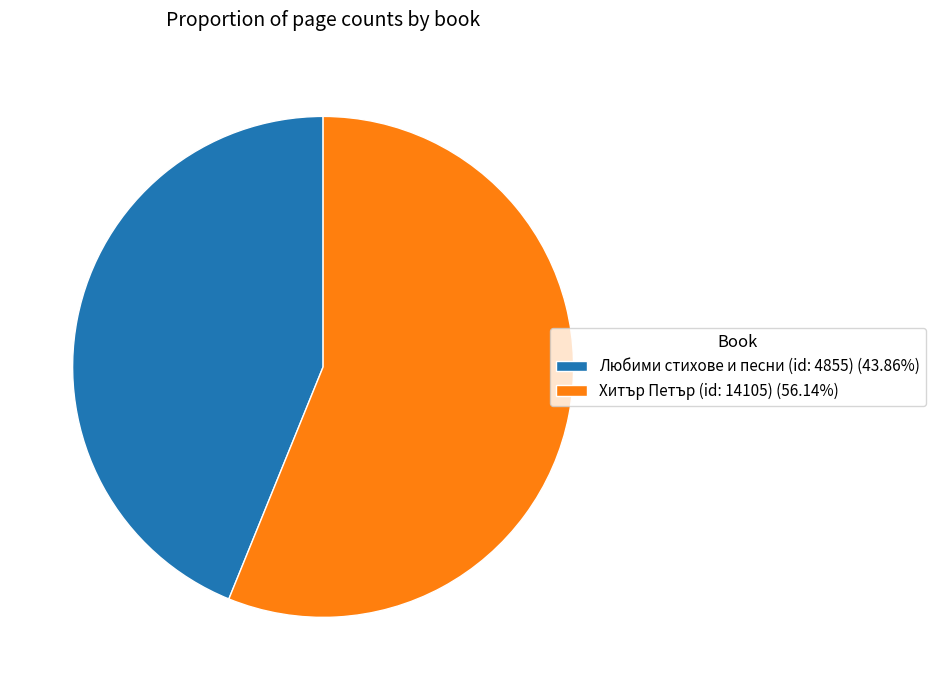

Is it true that Хитър Петър (id: 14105) is 56% of the pie?

True